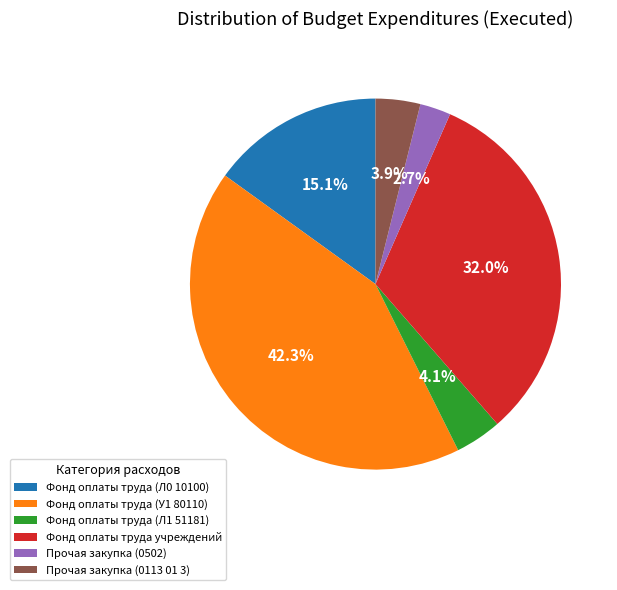

What is the ratio of the value at Фонд оплаты труда (Л0 10100) to the value at Фонд оплаты труда (У1 80110)?

0.4